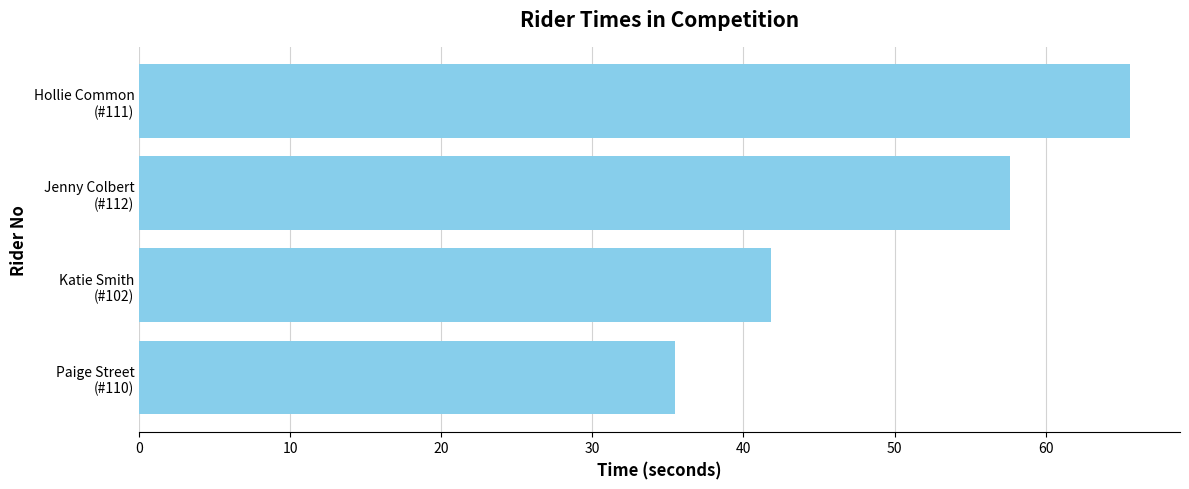

At which category does the chart reach its peak across all series?

Hollie Common
(#111)